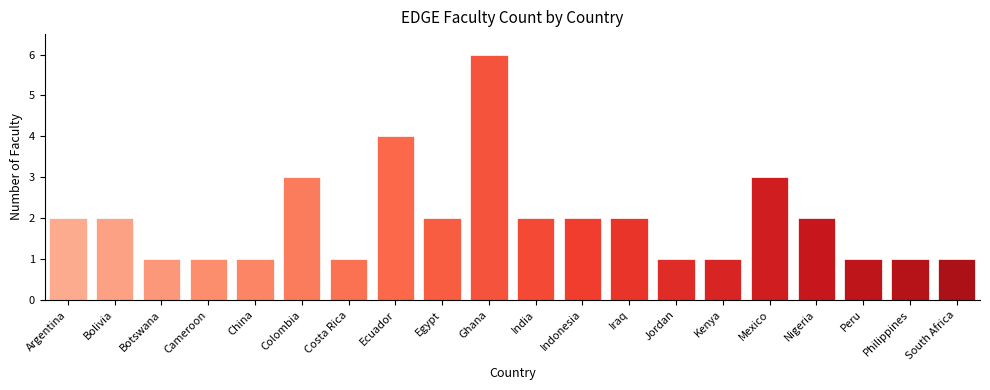

Count the values in the range 1 to 2.

16